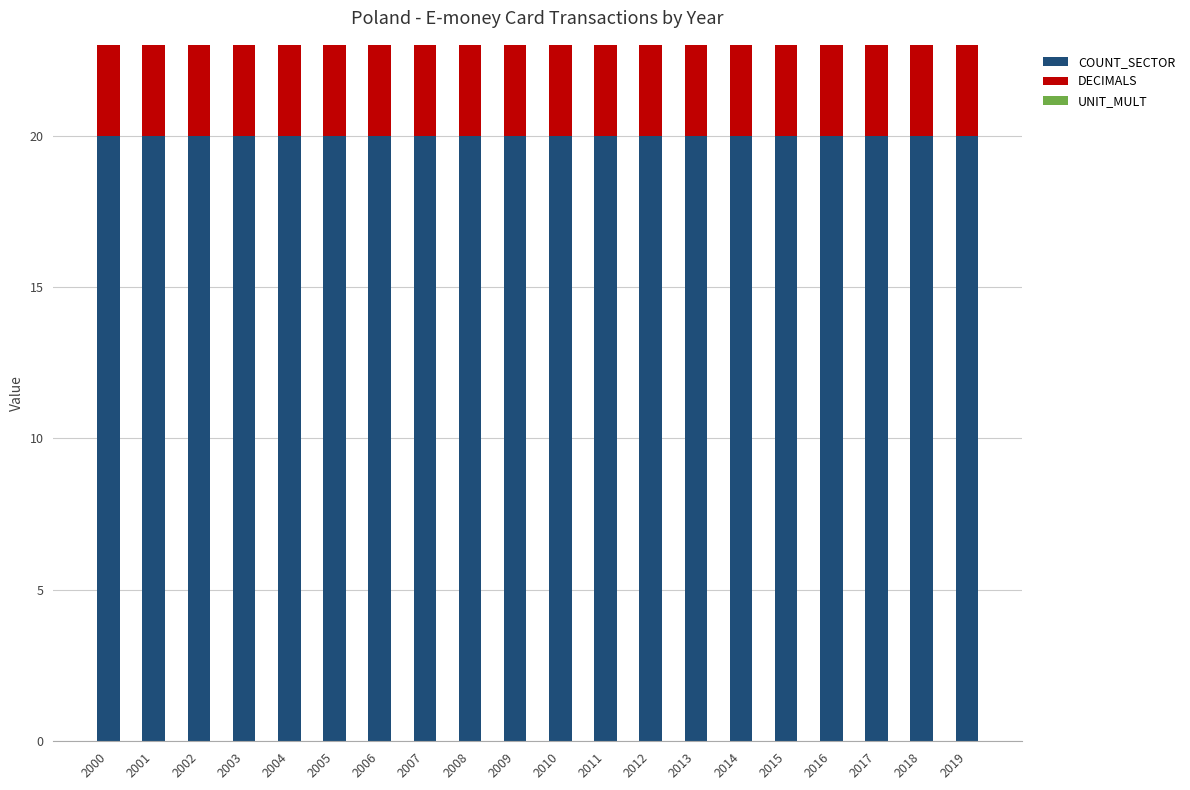

The COUNT_SECTOR series shows 20 at 2016. True or false?

True